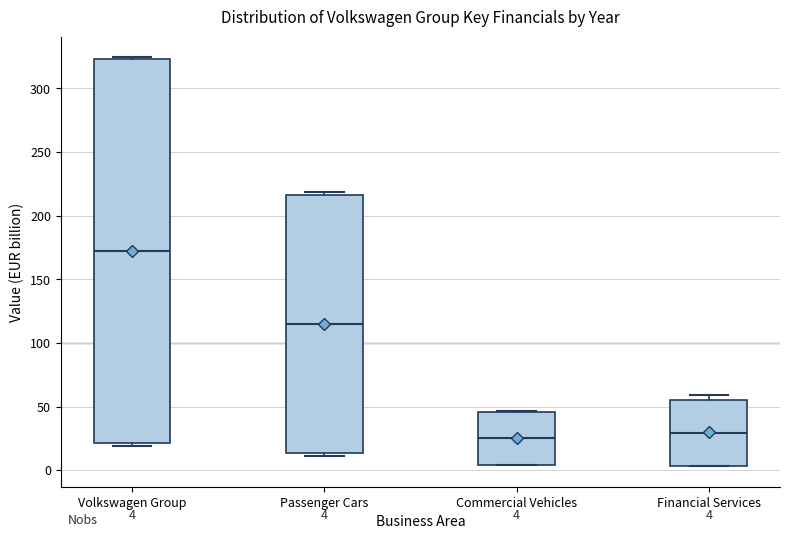

Comparing the boxes themselves (not the whiskers), which one is the tallest?

Volkswagen Group